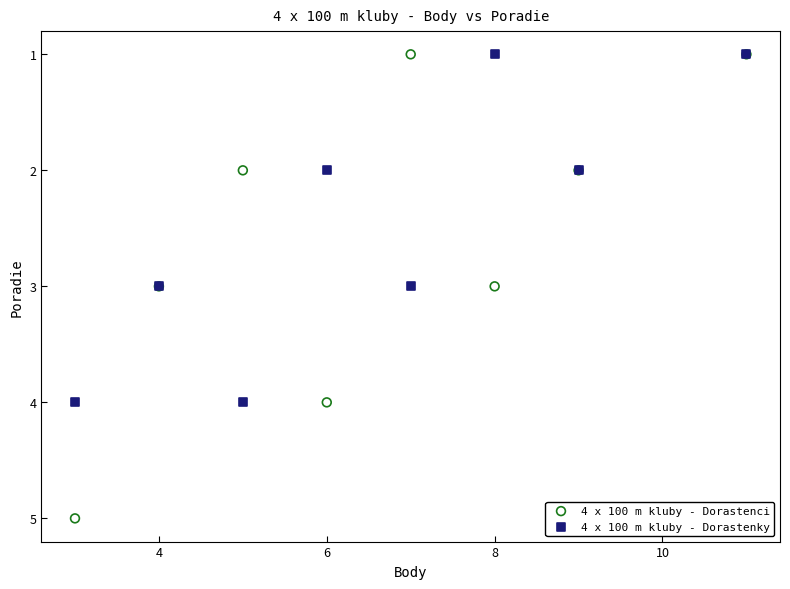

Which series contains the highest Y value?

4 x 100 m kluby - Dorastenci